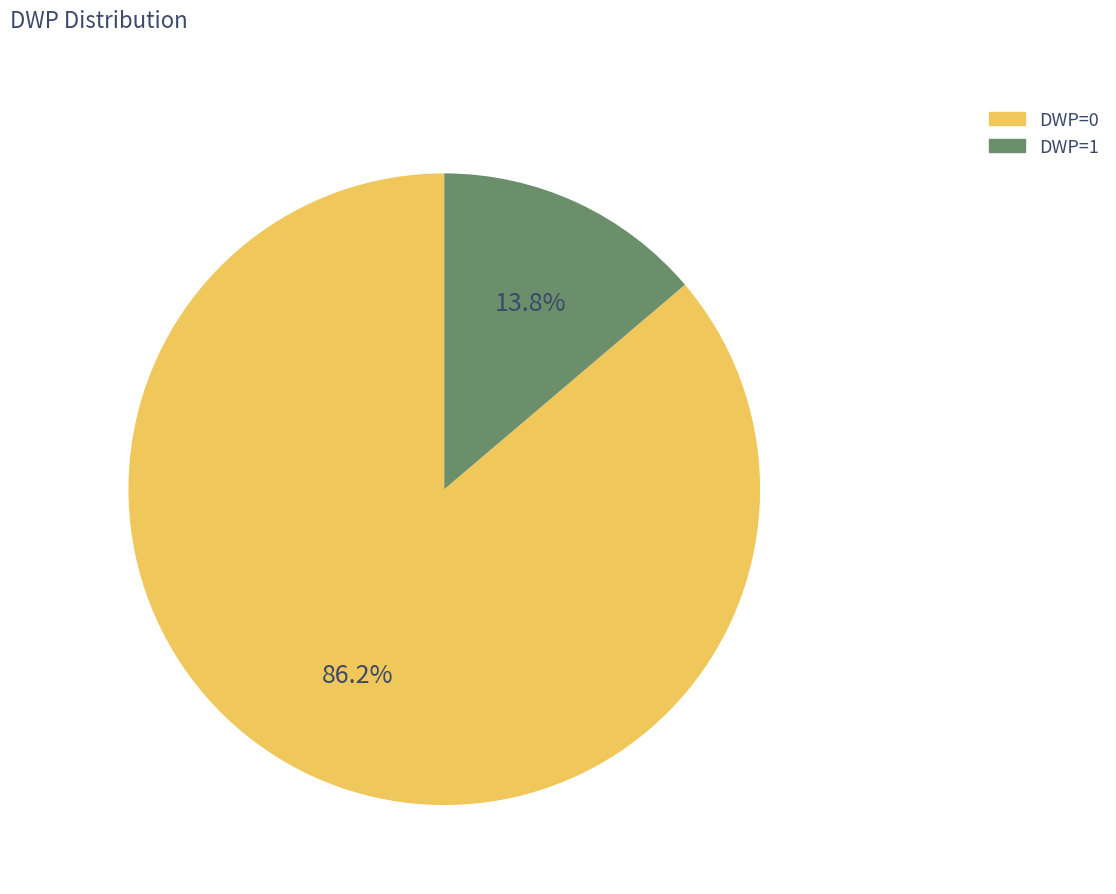

What is the total percentage of DWP=0 and DWP=1?

100.0%